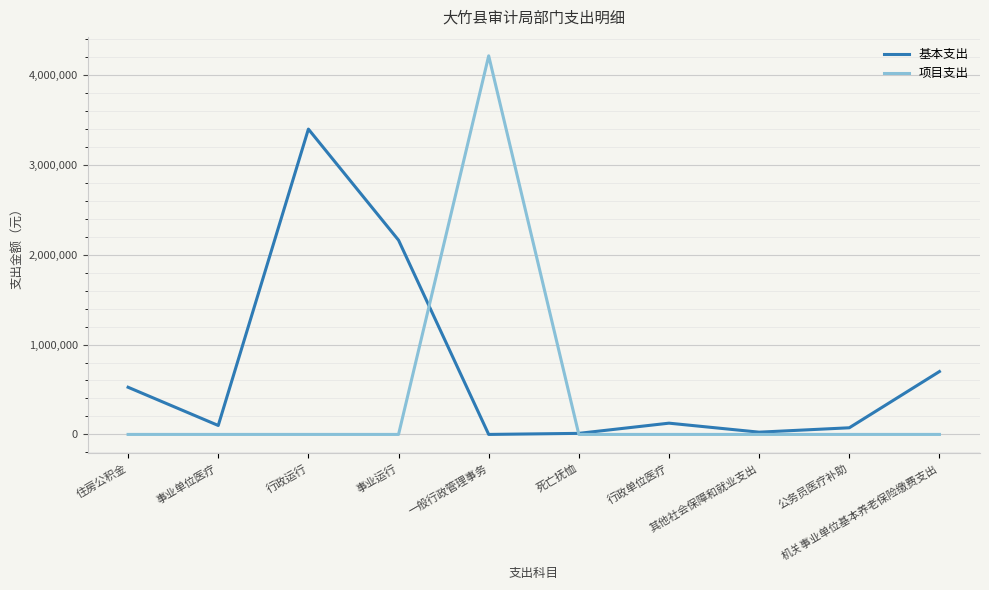

How many lines are shown in the chart?

2